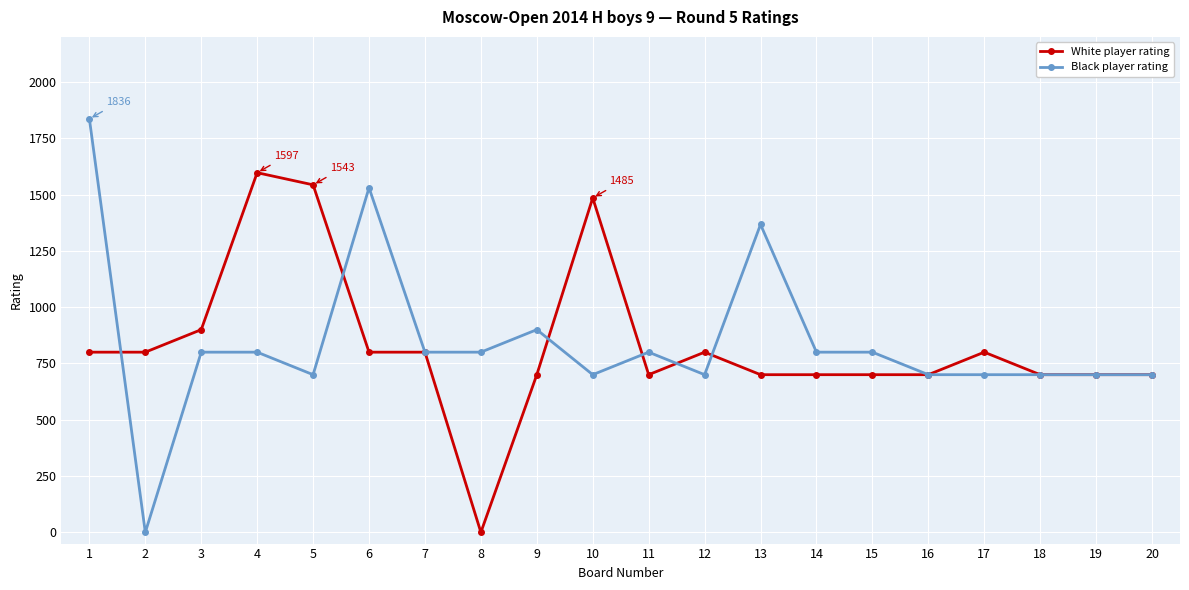

At which category is the sum across all series the highest?

1